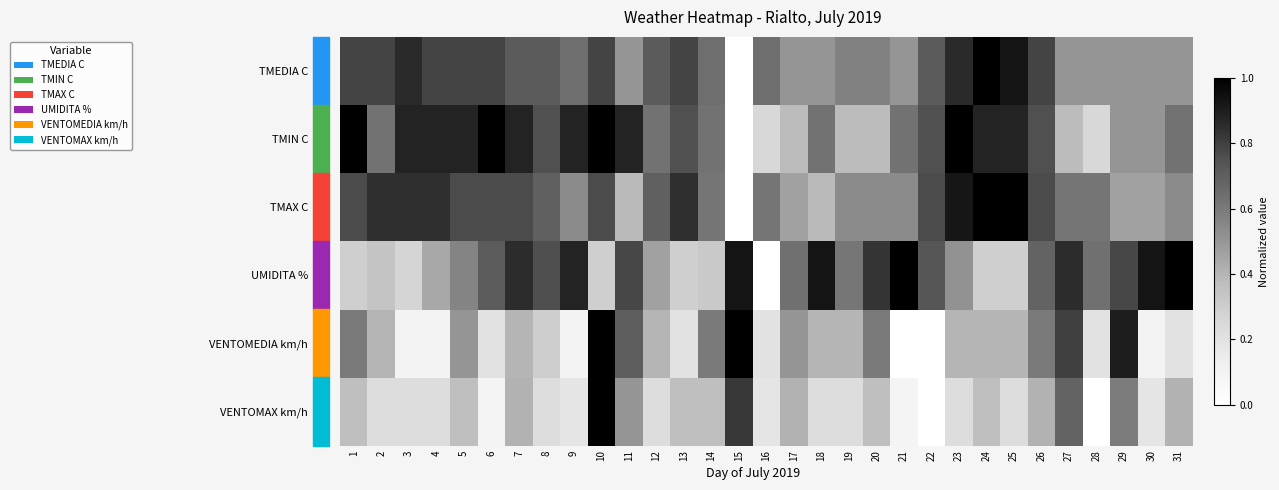

Reading left to right, what are all the values shown in this chart?

TMEDIA C: 1=0.8	2=0.8	3=0.9	4=0.8	5=0.8	6=0.8	7=0.7	8=0.7	9=0.6	10=0.8	11=0.5	12=0.7	13=0.8	14=0.6	15=0.0	16=0.6	17=0.5	18=0.5	19=0.6	20=0.6	21=0.5	22=0.7	23=0.9	24=1.0	25=0.9	26=0.8	27=0.5	28=0.5	29=0.5	30=0.5	31=0.5
TMIN C: 1=1.0	2=0.6	3=0.9	4=0.9	5=0.9	6=1.0	7=0.9	8=0.8	9=0.9	10=1.0	11=0.9	12=0.6	13=0.8	14=0.6	15=0.0	16=0.2	17=0.4	18=0.6	19=0.4	20=0.4	21=0.6	22=0.8	23=1.0	24=0.9	25=0.9	26=0.8	27=0.4	28=0.2	29=0.5	30=0.5	31=0.6
TMAX C: 1=0.8	2=0.8	3=0.8	4=0.8	5=0.8	6=0.8	7=0.8	8=0.7	9=0.5	10=0.8	11=0.4	12=0.7	13=0.8	14=0.6	15=0.0	16=0.6	17=0.5	18=0.4	19=0.5	20=0.5	21=0.5	22=0.8	23=0.9	24=1.0	25=1.0	26=0.8	27=0.6	28=0.6	29=0.5	30=0.5	31=0.5
UMIDITA %: 1=0.3	2=0.3	3=0.3	4=0.4	5=0.6	6=0.7	7=0.9	8=0.8	9=0.9	10=0.3	11=0.8	12=0.5	13=0.3	14=0.3	15=0.9	16=0.0	17=0.6	18=0.9	19=0.6	20=0.8	21=1.0	22=0.7	23=0.5	24=0.3	25=0.3	26=0.7	27=0.9	28=0.6	29=0.8	30=0.9	31=1.0
VENTOMEDIA km/h: 1=0.6	2=0.4	3=0.1	4=0.1	5=0.5	6=0.2	7=0.4	8=0.3	9=0.1	10=1.0	11=0.7	12=0.4	13=0.2	14=0.6	15=1.0	16=0.2	17=0.5	18=0.4	19=0.4	20=0.6	21=0.0	22=0.0	23=0.4	24=0.4	25=0.4	26=0.6	27=0.8	28=0.2	29=0.9	30=0.1	31=0.2
VENTOMAX km/h: 1=0.4	2=0.2	3=0.2	4=0.2	5=0.4	6=0.1	7=0.4	8=0.2	9=0.2	10=1.0	11=0.5	12=0.2	13=0.4	14=0.4	15=0.8	16=0.2	17=0.4	18=0.2	19=0.2	20=0.4	21=0.1	22=0.0	23=0.2	24=0.4	25=0.2	26=0.4	27=0.7	28=0.0	29=0.6	30=0.2	31=0.4